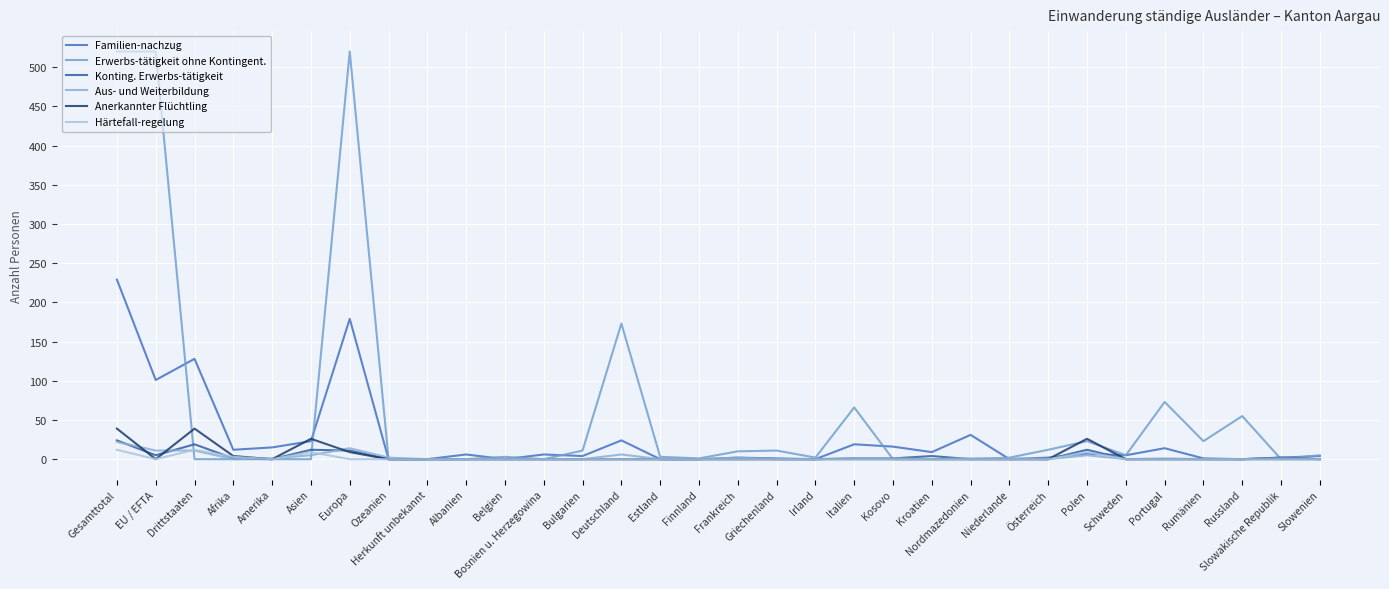

True or false: Erwerbs-tätigkeit ohne Kontingent. has more than 2 points higher than both neighbors.

True